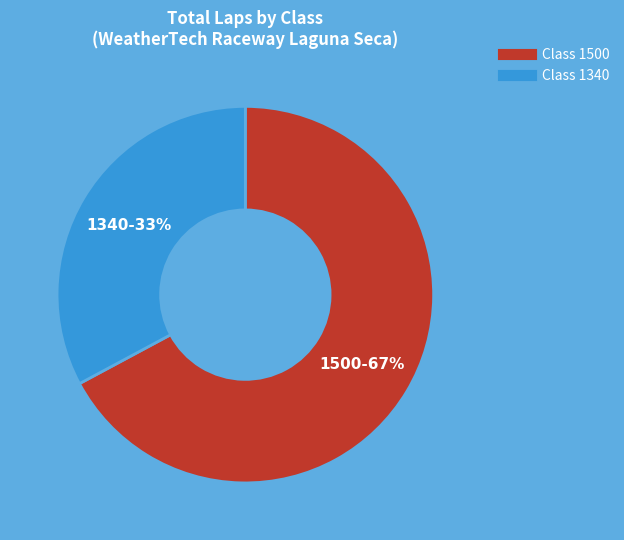

Count the number of slices in the pie.

2